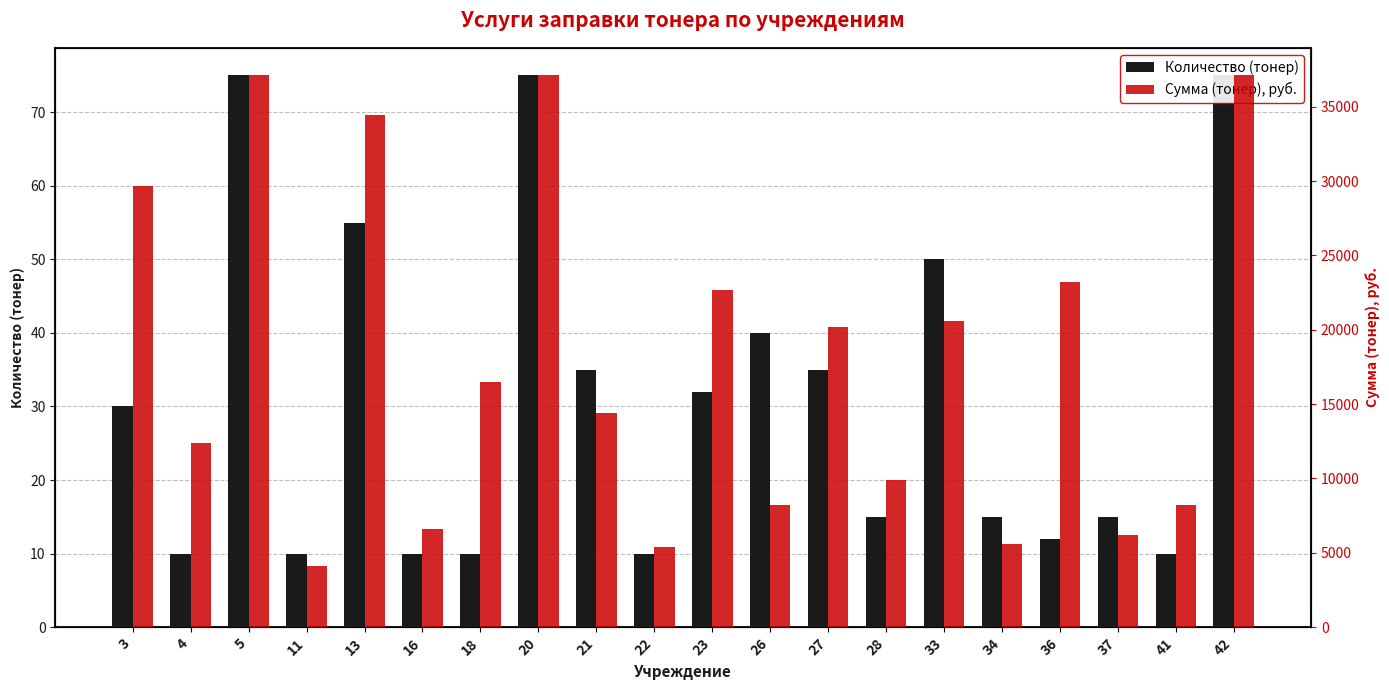

What is the maximum value for Сумма (тонер), руб.?

37109